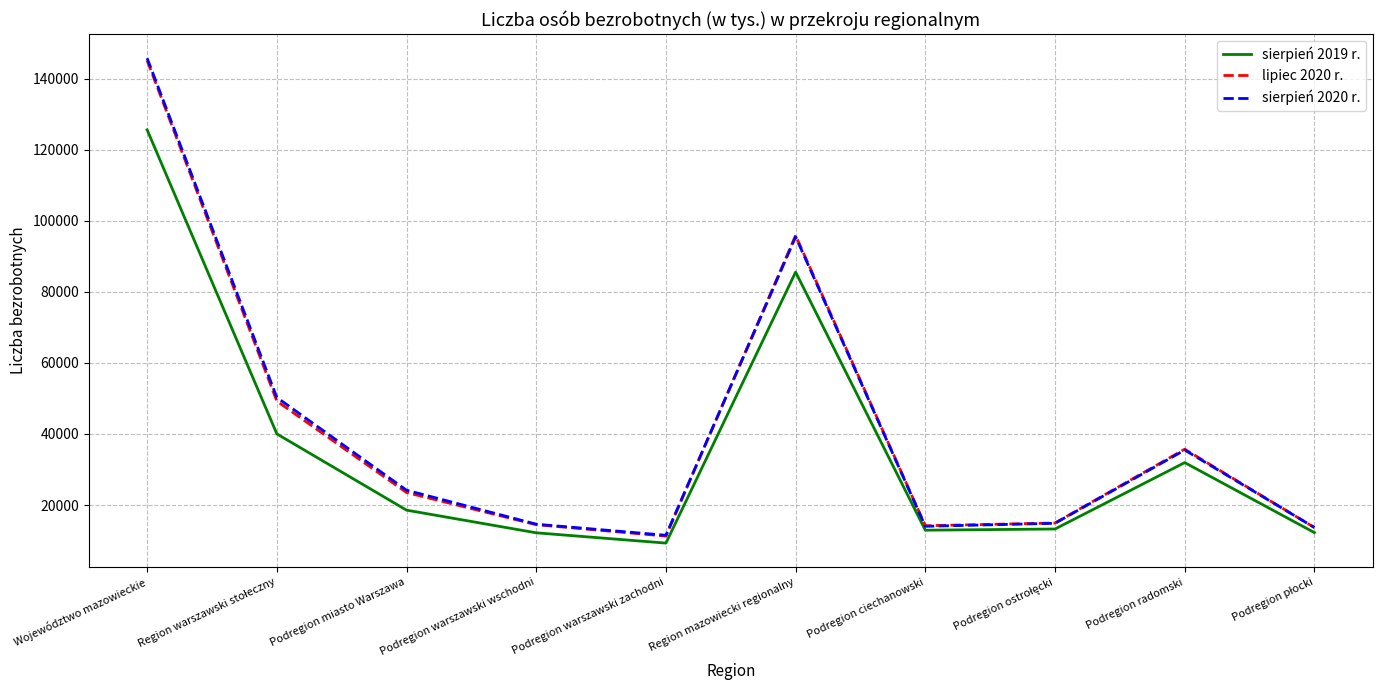

What are all the series names shown in the legend?

sierpień 2019 r., lipiec 2020 r., sierpień 2020 r.